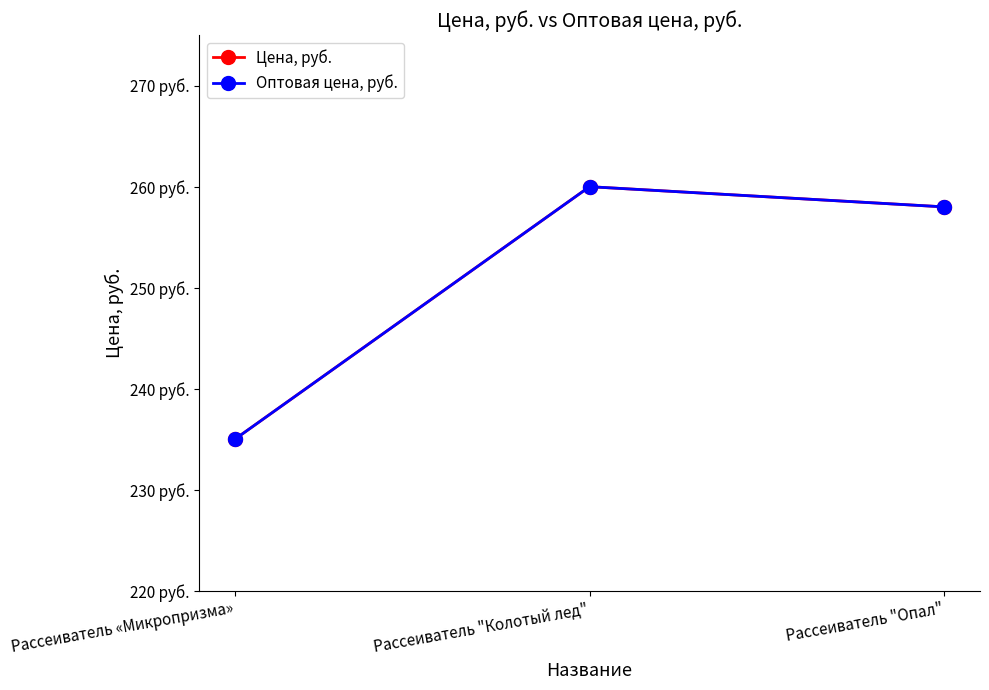

Which series has the largest total across all categories?

Цена, руб.